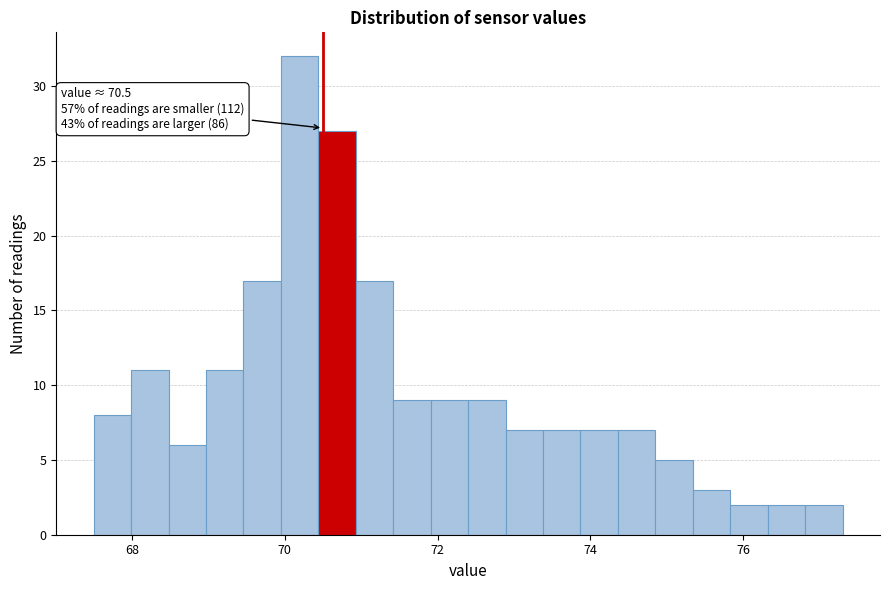

Read against the x-axis, roughly where is the centre of the tallest bar?

70.2